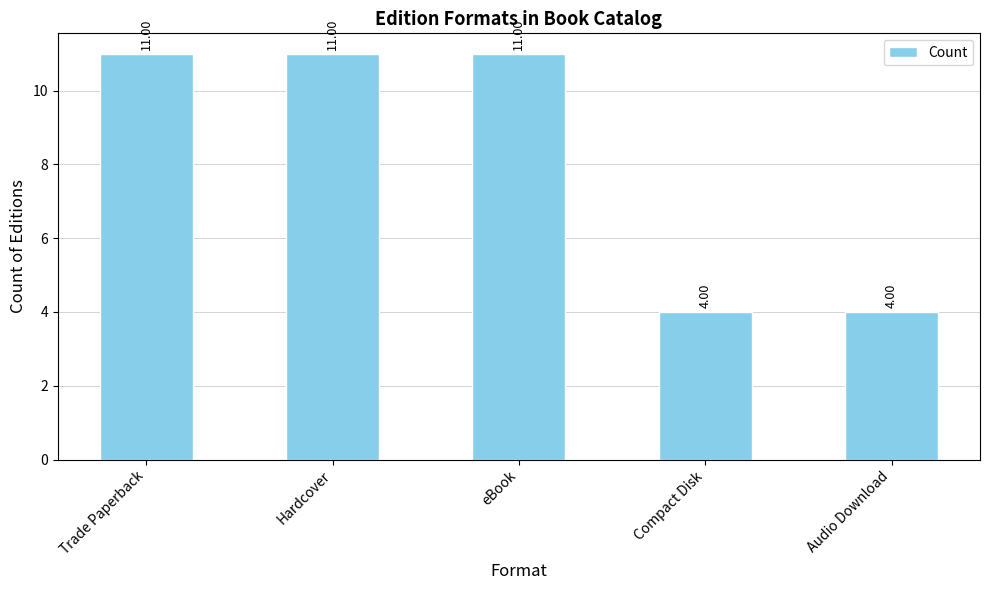

What is the label of the 3rd bar from the left?

eBook